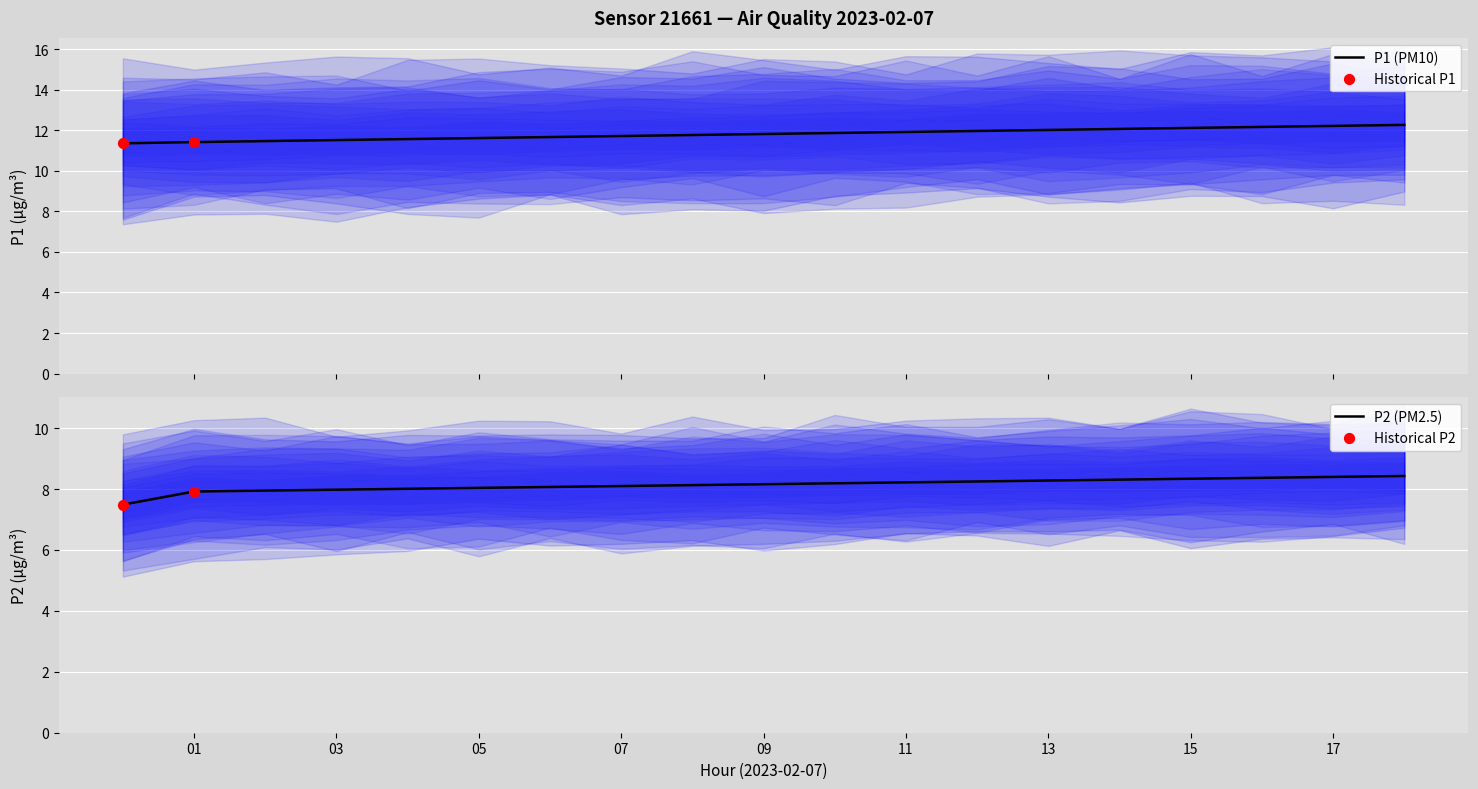

Which series has the largest Y range (max minus min)?

P1